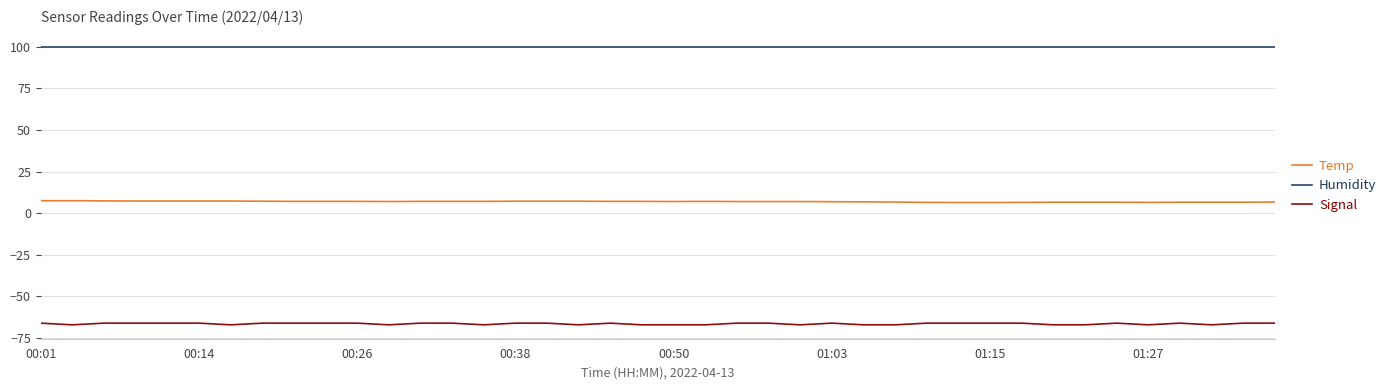

Rank the series by their average value, from lowest to highest.

Signal, Temp, Humidity